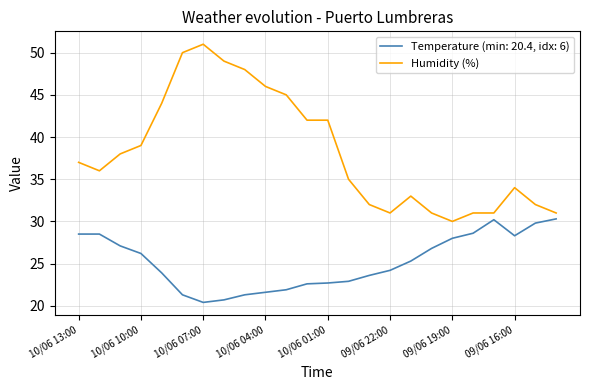

What is the minimum value shown in the chart?

20.4